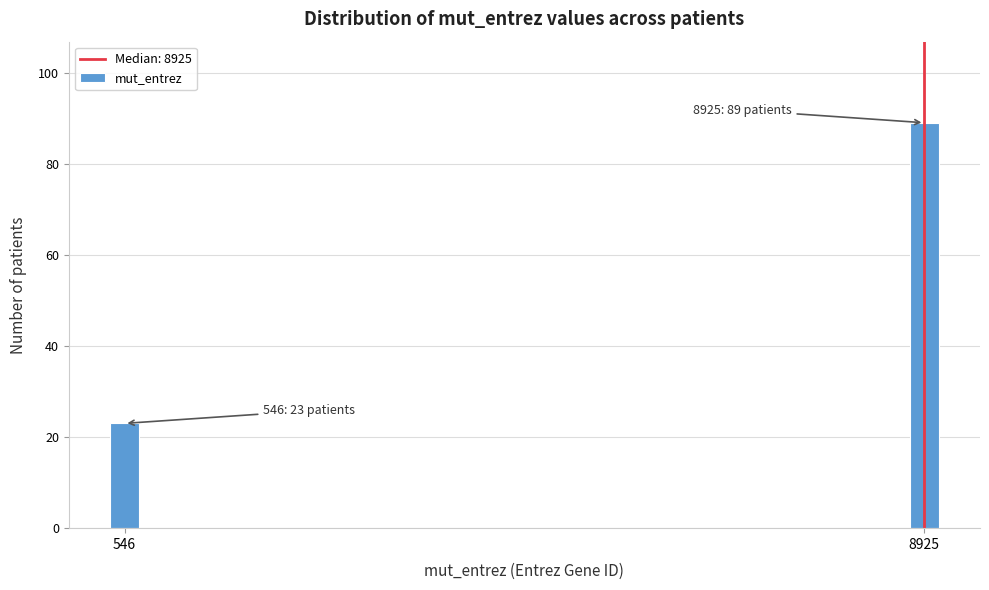

Reading left to right, list all the values displayed in this chart.

23	89